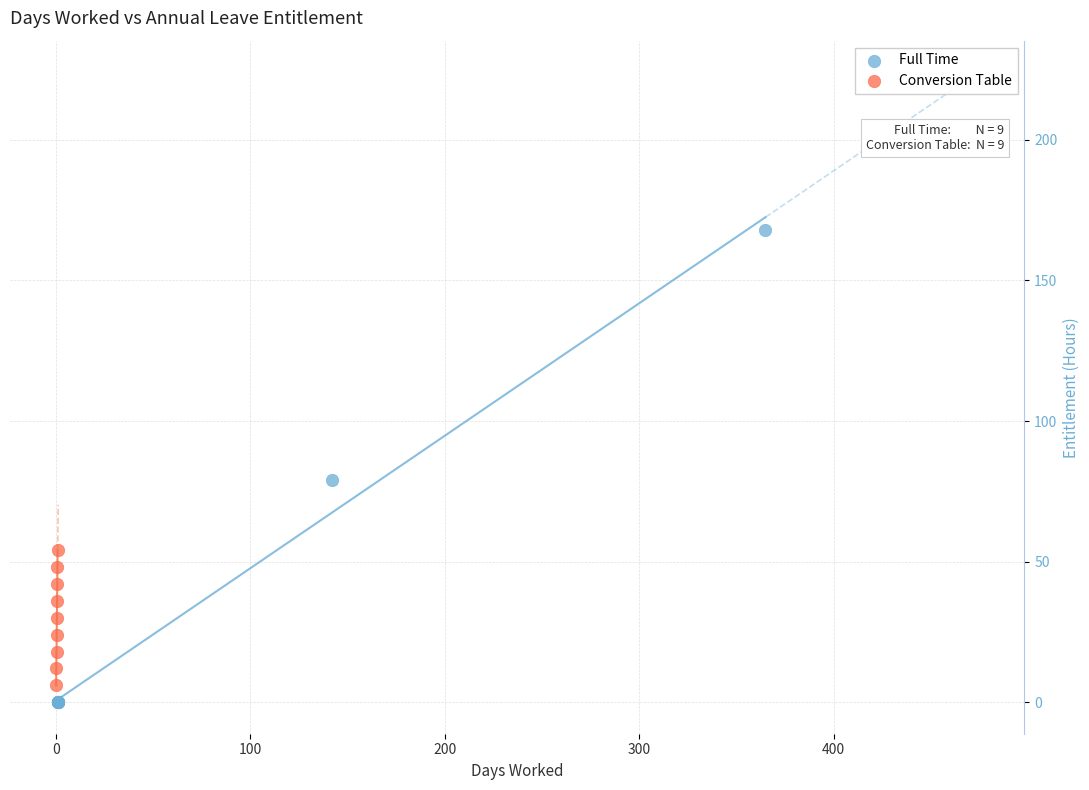

Which series contains the lowest Y value?

Full Time